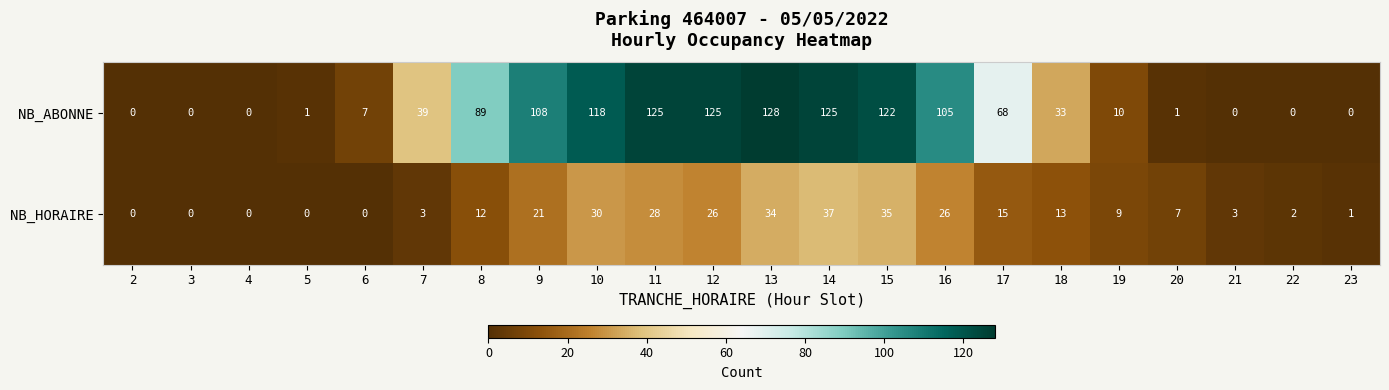

At which label is NB_ABONNE closest to 64?

17